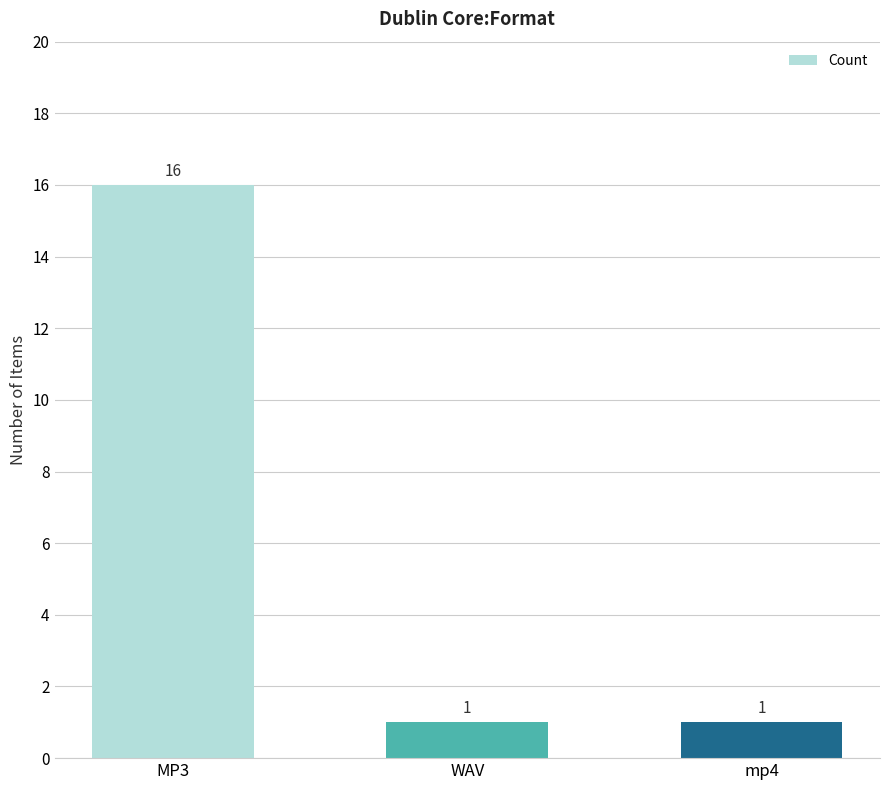

What is the label of the 2nd bar from the right?

WAV